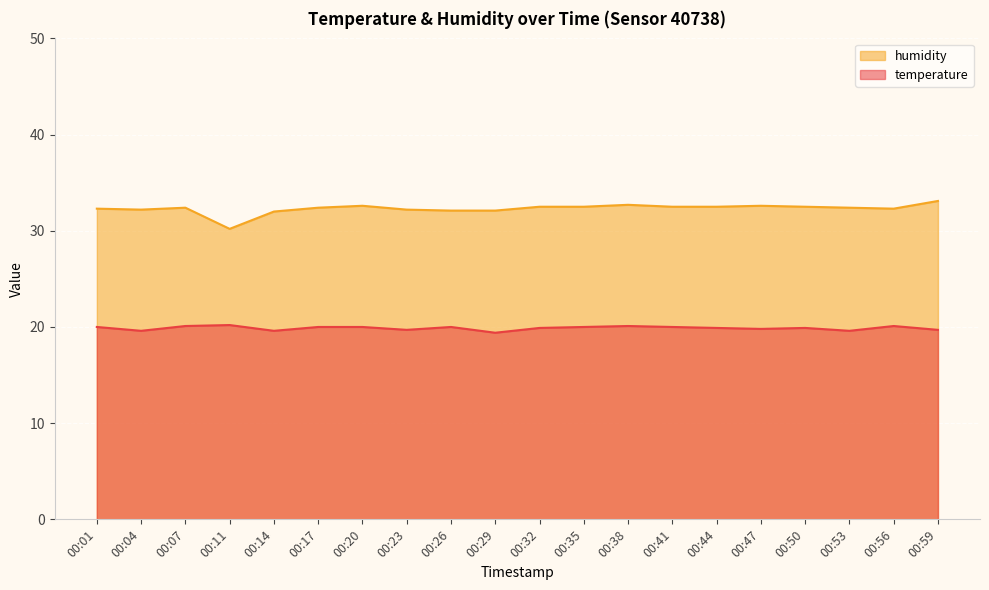

True or false: temperature has more than 2 interior local peaks.

True